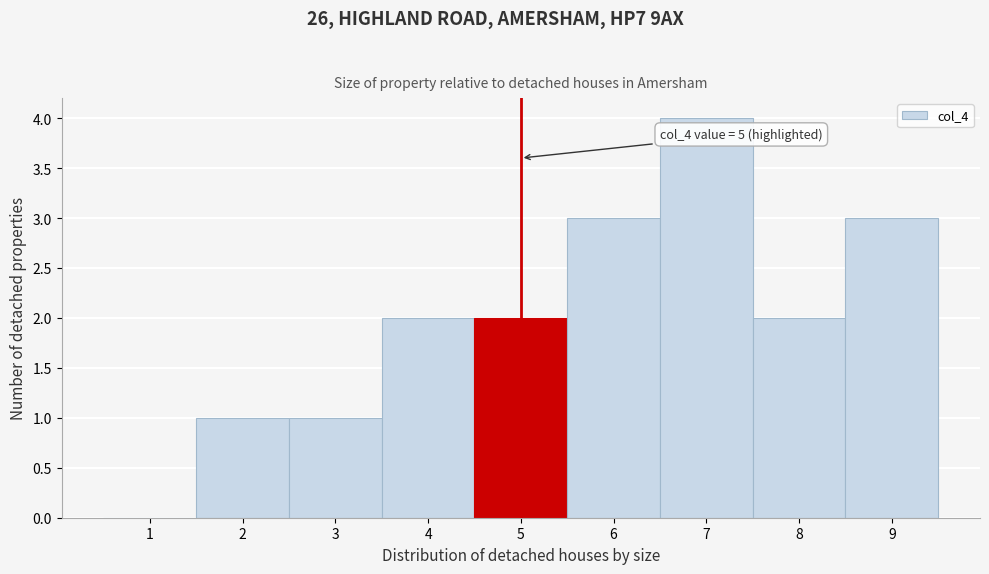

Over which range of the x-axis is the bar tallest?

6.5 to 7.5